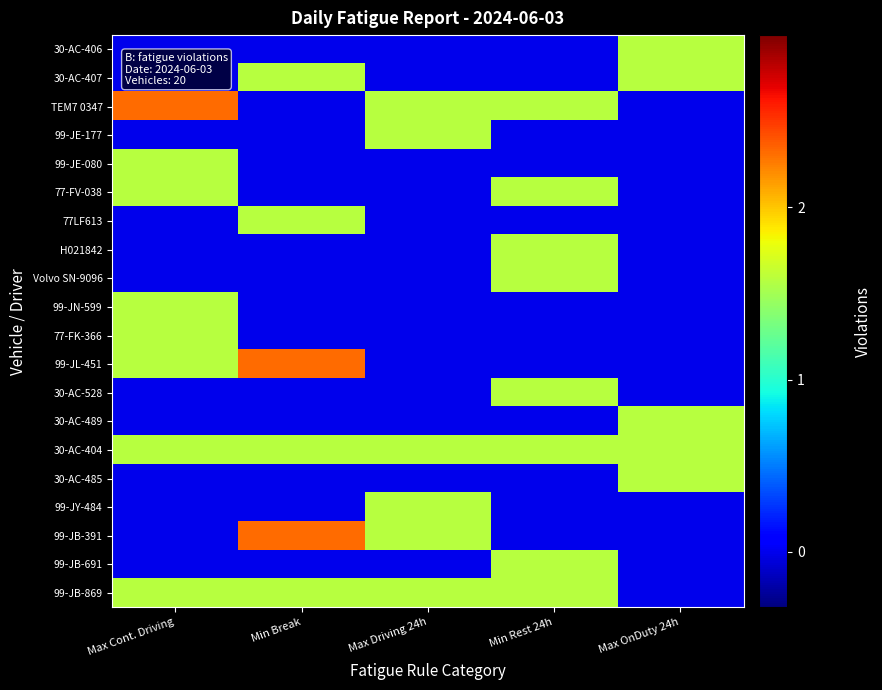

Reading left to right, transcribe all the data shown in this chart.

30-AC-406: Max Cont. Driving=0.5	Min Break=0.5	Max Driving 24h=0.5	Min Rest 24h=0.5	Max OnDuty 24h=1.5
30-AC-407: Max Cont. Driving=0.5	Min Break=1.5	Max Driving 24h=0.5	Min Rest 24h=0.5	Max OnDuty 24h=1.5
TEM7 0347: Max Cont. Driving=2.5	Min Break=0.5	Max Driving 24h=1.5	Min Rest 24h=1.5	Max OnDuty 24h=0.5
99-JE-177: Max Cont. Driving=0.5	Min Break=0.5	Max Driving 24h=1.5	Min Rest 24h=0.5	Max OnDuty 24h=0.5
99-JE-080: Max Cont. Driving=1.5	Min Break=0.5	Max Driving 24h=0.5	Min Rest 24h=0.5	Max OnDuty 24h=0.5
77-FV-038: Max Cont. Driving=1.5	Min Break=0.5	Max Driving 24h=0.5	Min Rest 24h=1.5	Max OnDuty 24h=0.5
77LF613: Max Cont. Driving=0.5	Min Break=1.5	Max Driving 24h=0.5	Min Rest 24h=0.5	Max OnDuty 24h=0.5
H021842: Max Cont. Driving=0.5	Min Break=0.5	Max Driving 24h=0.5	Min Rest 24h=1.5	Max OnDuty 24h=0.5
Volvo SN-9096: Max Cont. Driving=0.5	Min Break=0.5	Max Driving 24h=0.5	Min Rest 24h=1.5	Max OnDuty 24h=0.5
99-JN-599: Max Cont. Driving=1.5	Min Break=0.5	Max Driving 24h=0.5	Min Rest 24h=0.5	Max OnDuty 24h=0.5
77-FK-366: Max Cont. Driving=1.5	Min Break=0.5	Max Driving 24h=0.5	Min Rest 24h=0.5	Max OnDuty 24h=0.5
99-JL-451: Max Cont. Driving=1.5	Min Break=2.5	Max Driving 24h=0.5	Min Rest 24h=0.5	Max OnDuty 24h=0.5
30-AC-528: Max Cont. Driving=0.5	Min Break=0.5	Max Driving 24h=0.5	Min Rest 24h=1.5	Max OnDuty 24h=0.5
30-AC-489: Max Cont. Driving=0.5	Min Break=0.5	Max Driving 24h=0.5	Min Rest 24h=0.5	Max OnDuty 24h=1.5
30-AC-404: Max Cont. Driving=1.5	Min Break=1.5	Max Driving 24h=1.5	Min Rest 24h=1.5	Max OnDuty 24h=1.5
30-AC-485: Max Cont. Driving=0.5	Min Break=0.5	Max Driving 24h=0.5	Min Rest 24h=0.5	Max OnDuty 24h=1.5
99-JY-484: Max Cont. Driving=0.5	Min Break=0.5	Max Driving 24h=1.5	Min Rest 24h=0.5	Max OnDuty 24h=0.5
99-JB-391: Max Cont. Driving=0.5	Min Break=2.5	Max Driving 24h=1.5	Min Rest 24h=0.5	Max OnDuty 24h=0.5
99-JB-691: Max Cont. Driving=0.5	Min Break=0.5	Max Driving 24h=0.5	Min Rest 24h=1.5	Max OnDuty 24h=0.5
99-JB-869: Max Cont. Driving=1.5	Min Break=1.5	Max Driving 24h=1.5	Min Rest 24h=1.5	Max OnDuty 24h=0.5